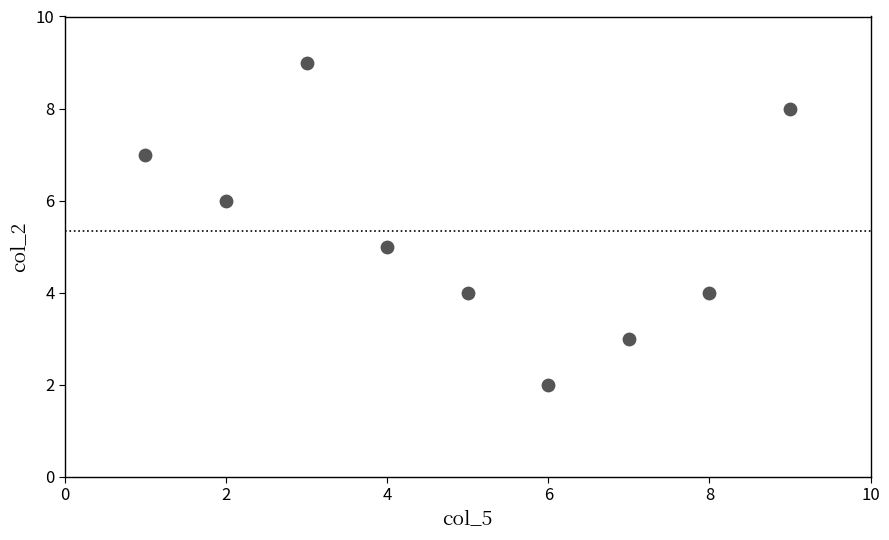

What is the average X value?

5